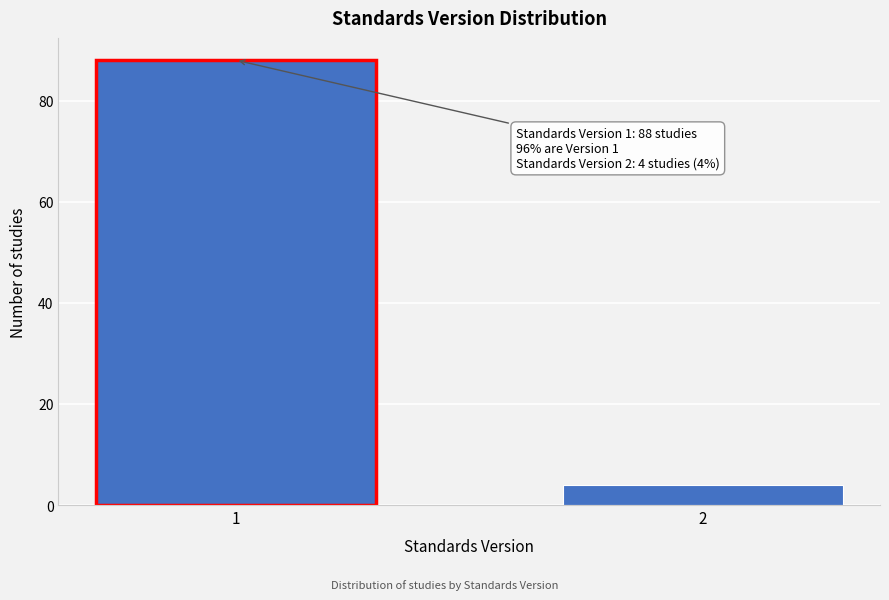

Reading left to right, extract all data points from this chart.

1=88	2=4